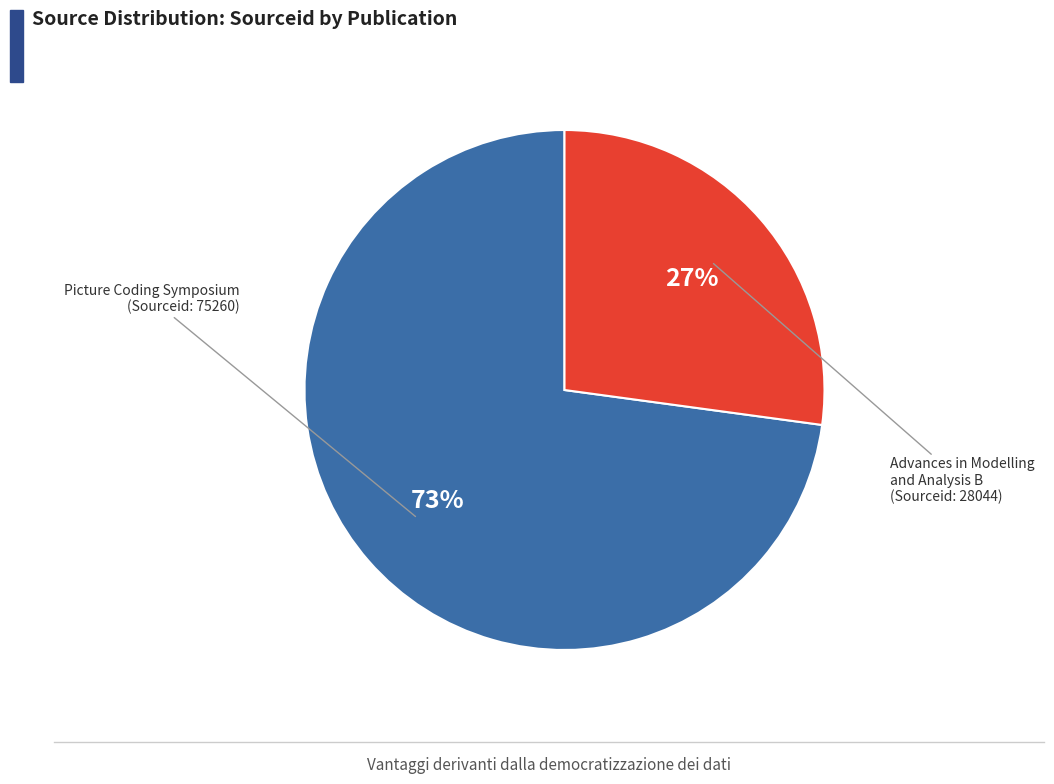

To the nearest percent, what is the average slice percentage?

50%